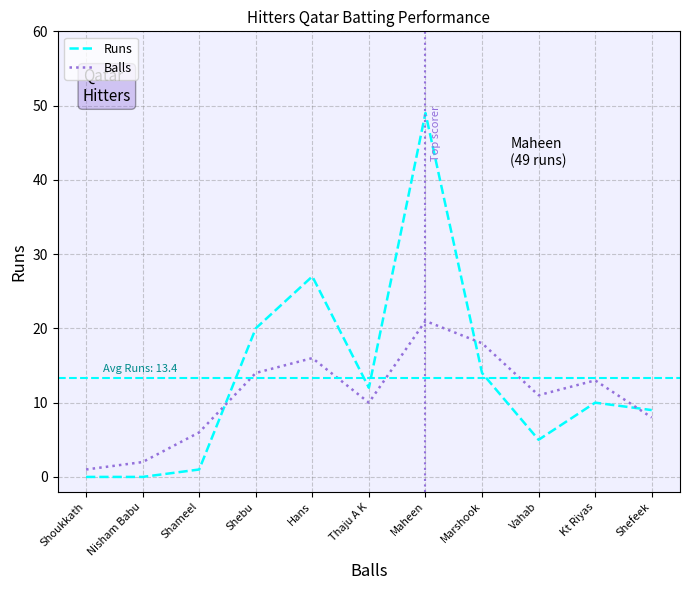

List the labels in order of Balls value, largest first.

Maheen, Marshook, Hans, Shebu, Kt Riyas, Vahab, Thaju A K, Shefeek, Shameel, Nisham Babu, Shoukkath